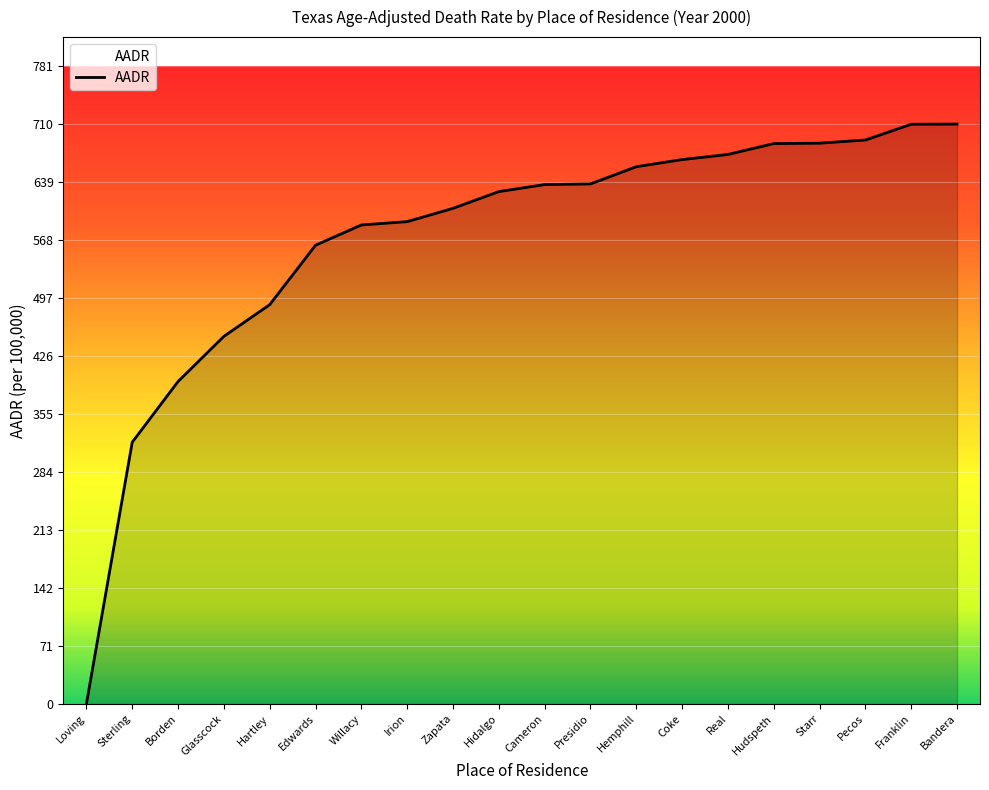

Which category has the lowest value across all series?

Loving